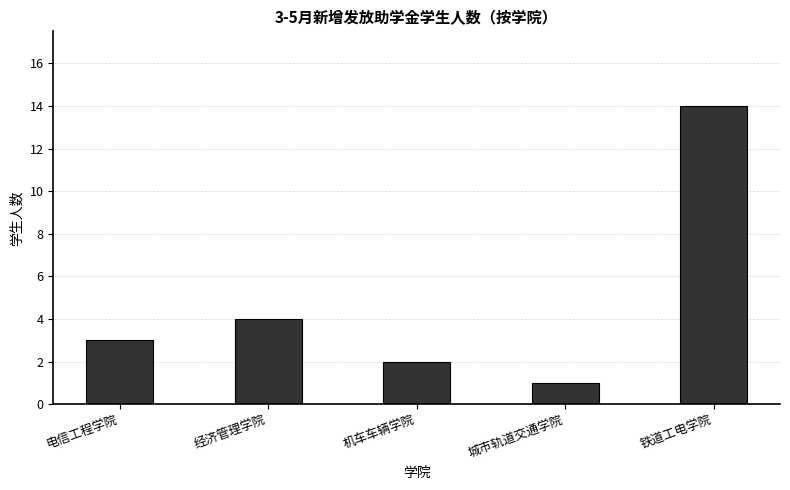

What is the value of the 4th bar from the left?

1